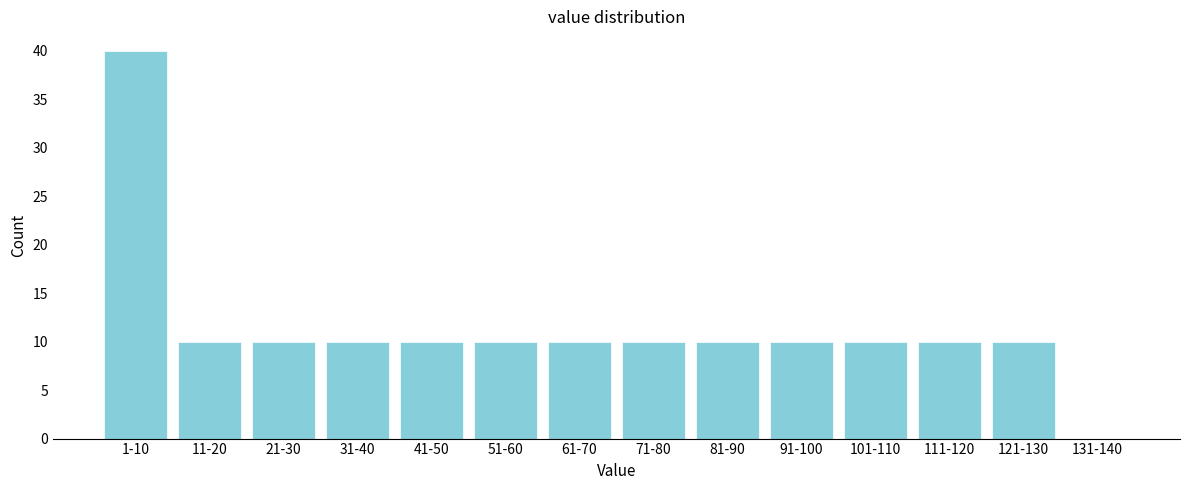

Reading right to left, extract all data points from this chart.

131-140=0	121-130=10	111-120=10	101-110=10	91-100=10	81-90=10	71-80=10	61-70=10	51-60=10	41-50=10	31-40=10	21-30=10	11-20=10	1-10=40